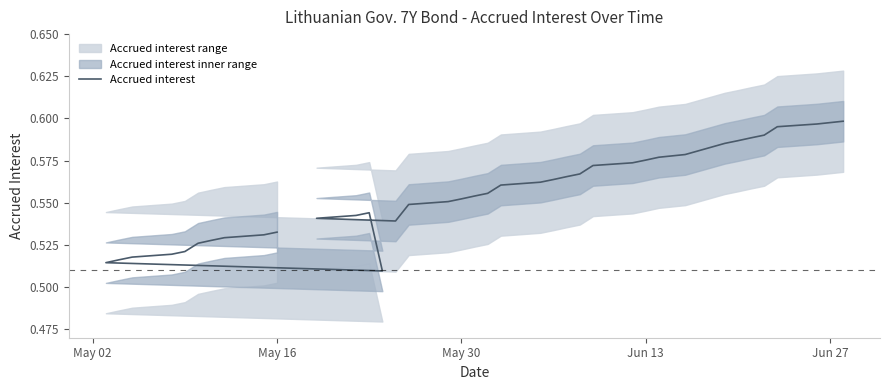

How many interior local peaks (higher than both neighbors) does the data have?

1